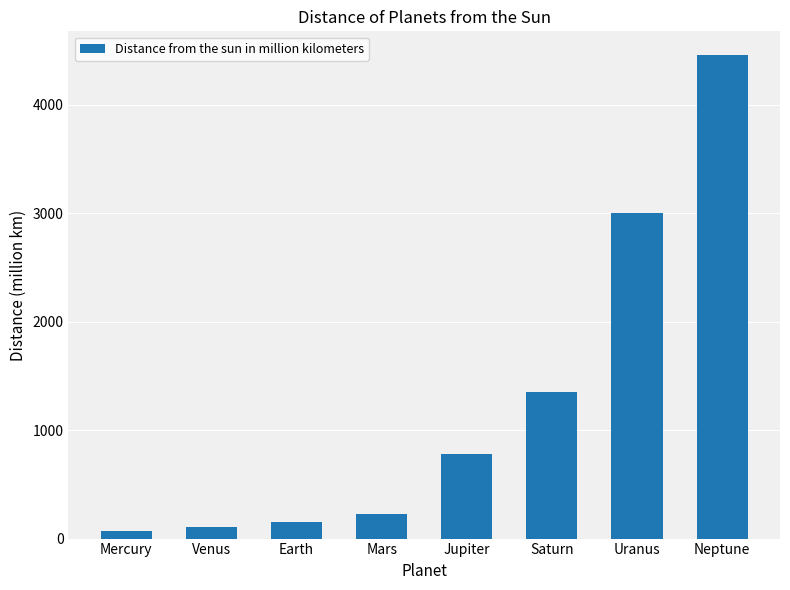

Between Saturn and Neptune, which is larger?

Neptune